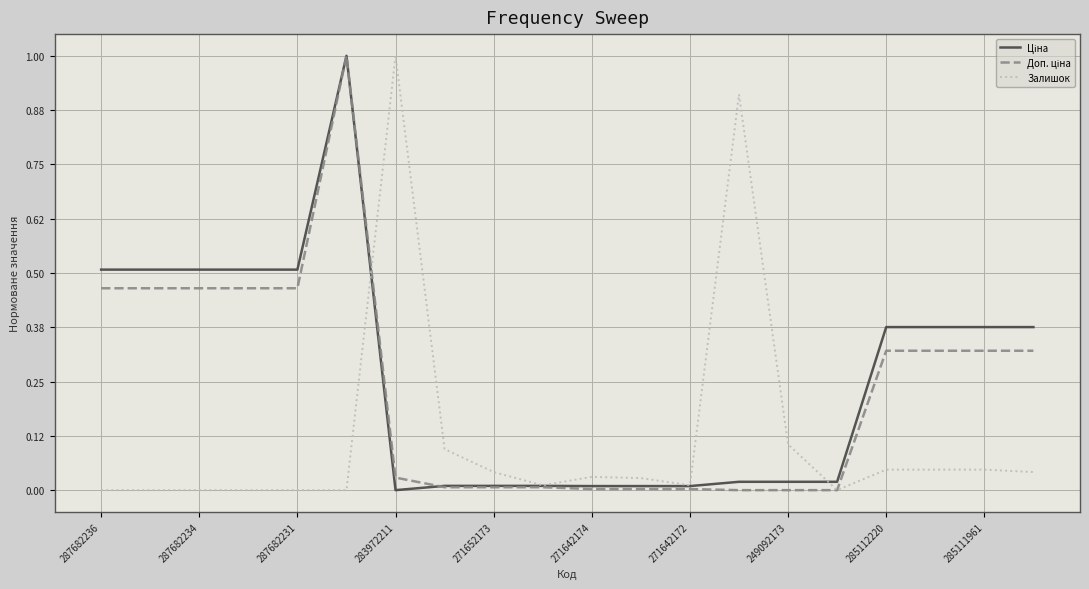

Does the chart have visible grid lines?

Yes